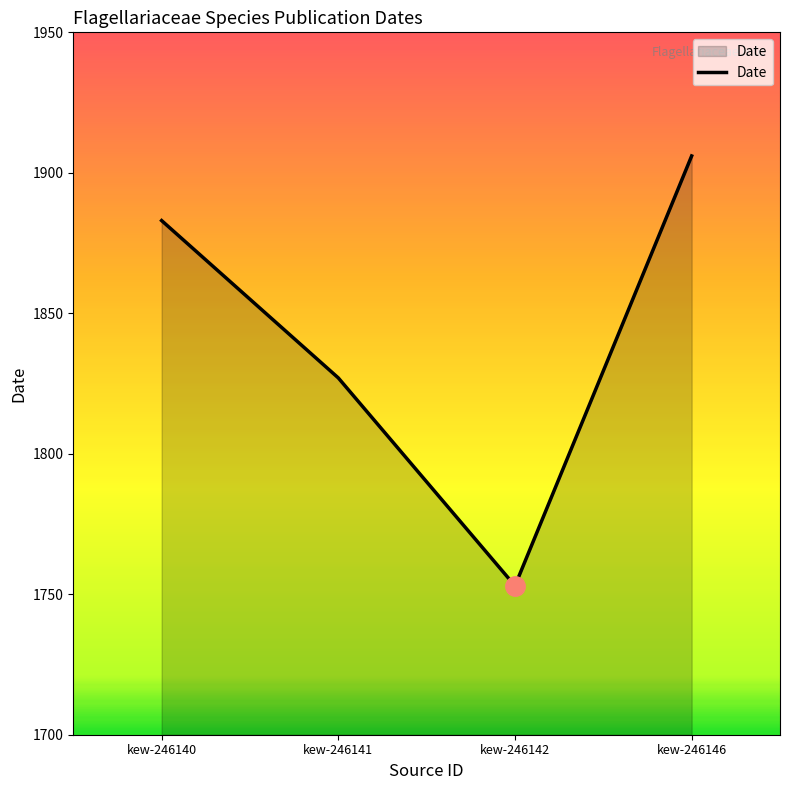

True or false: the data has more than 2 interior local peaks.

False